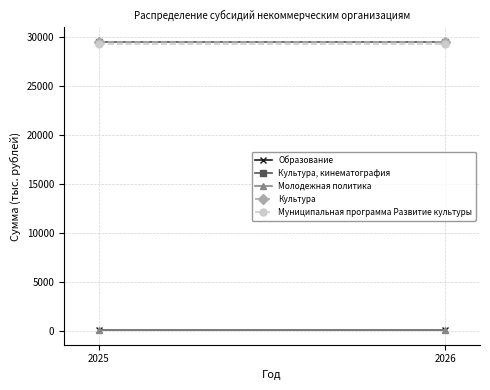

How many lines are shown in the chart?

5